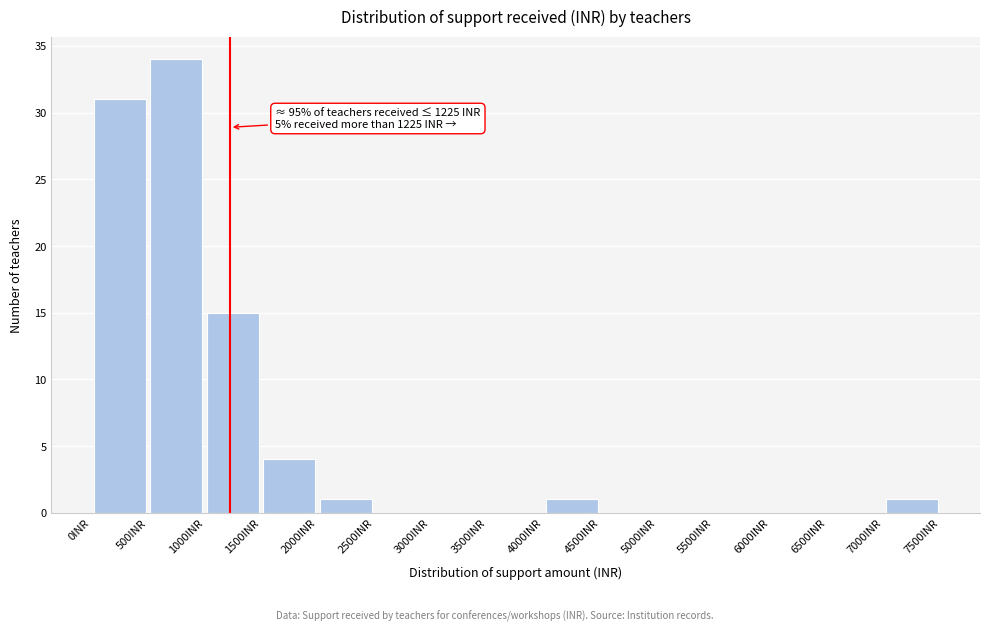

Over which range of the x-axis is the bar tallest?

500 to 1000